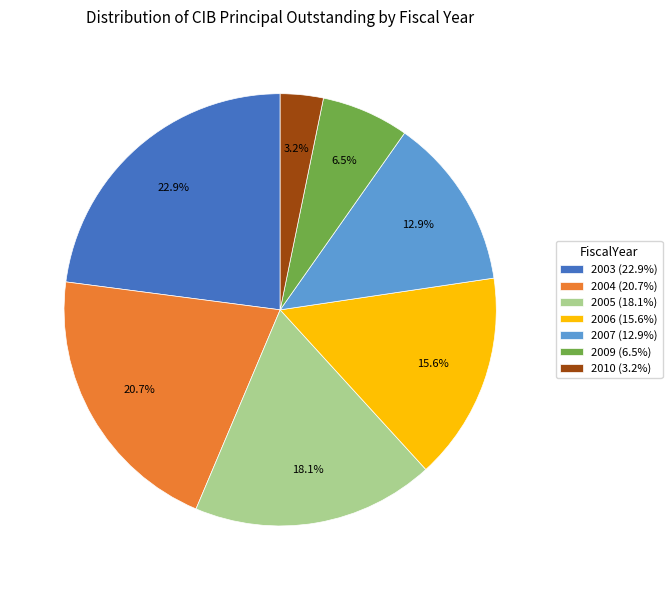

Between 2010 and 2005, which is larger?

2005